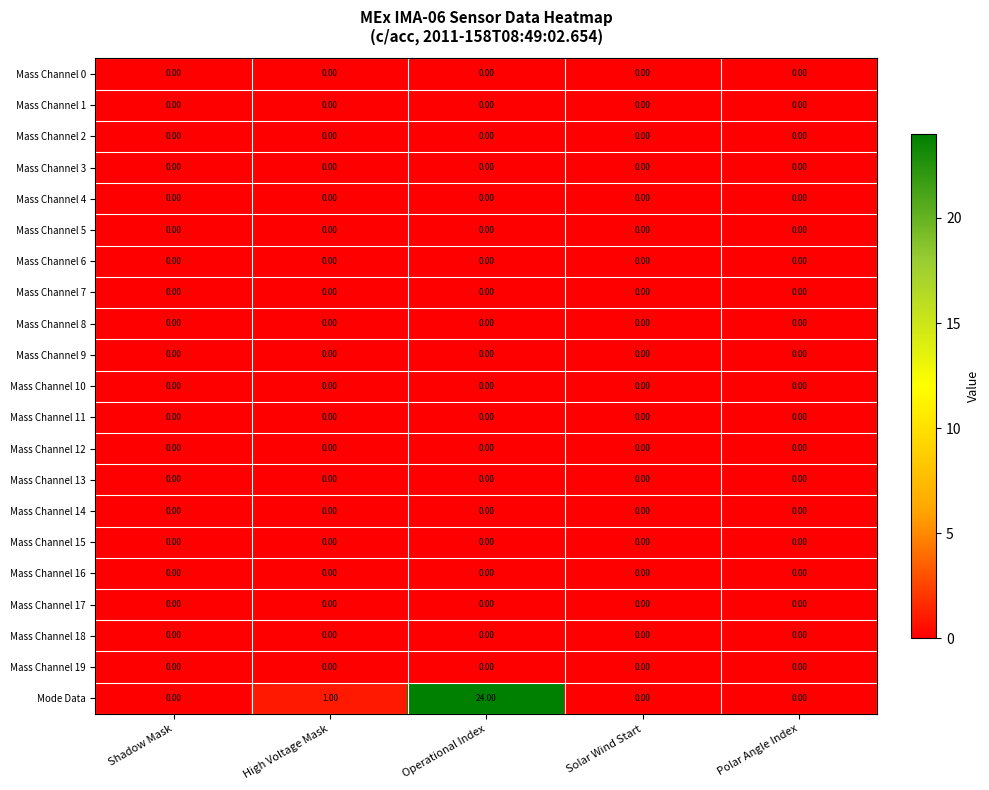

Which series has the largest total across all categories?

Mode Data